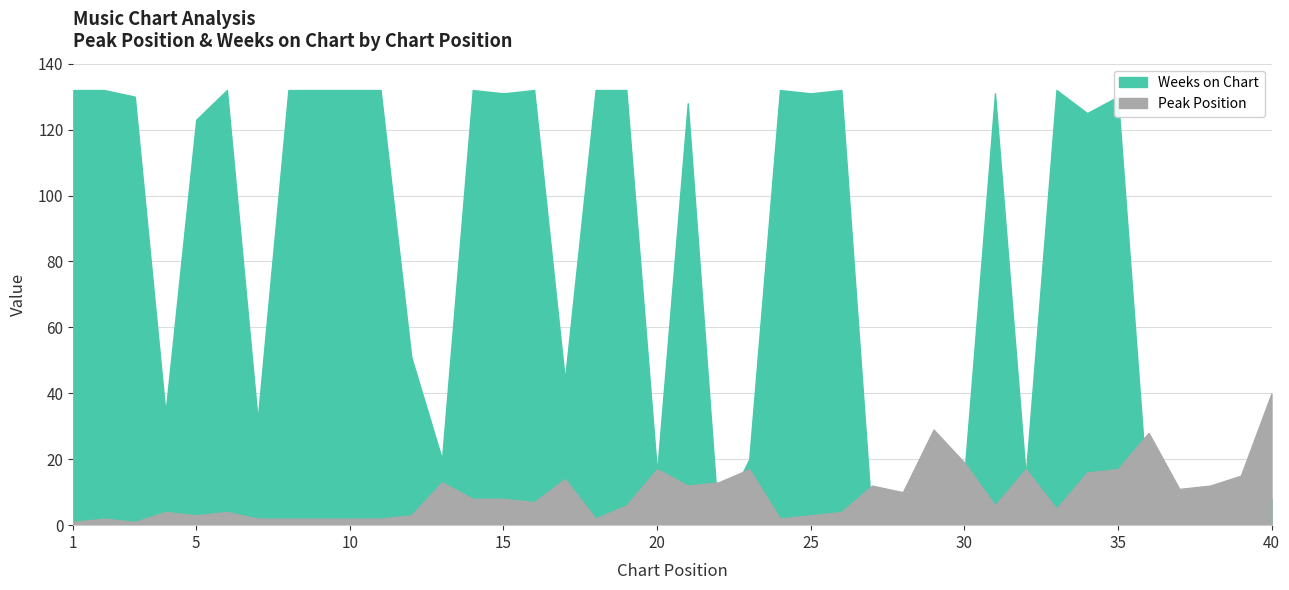

At which label does Peak Position first exceed 8?

13